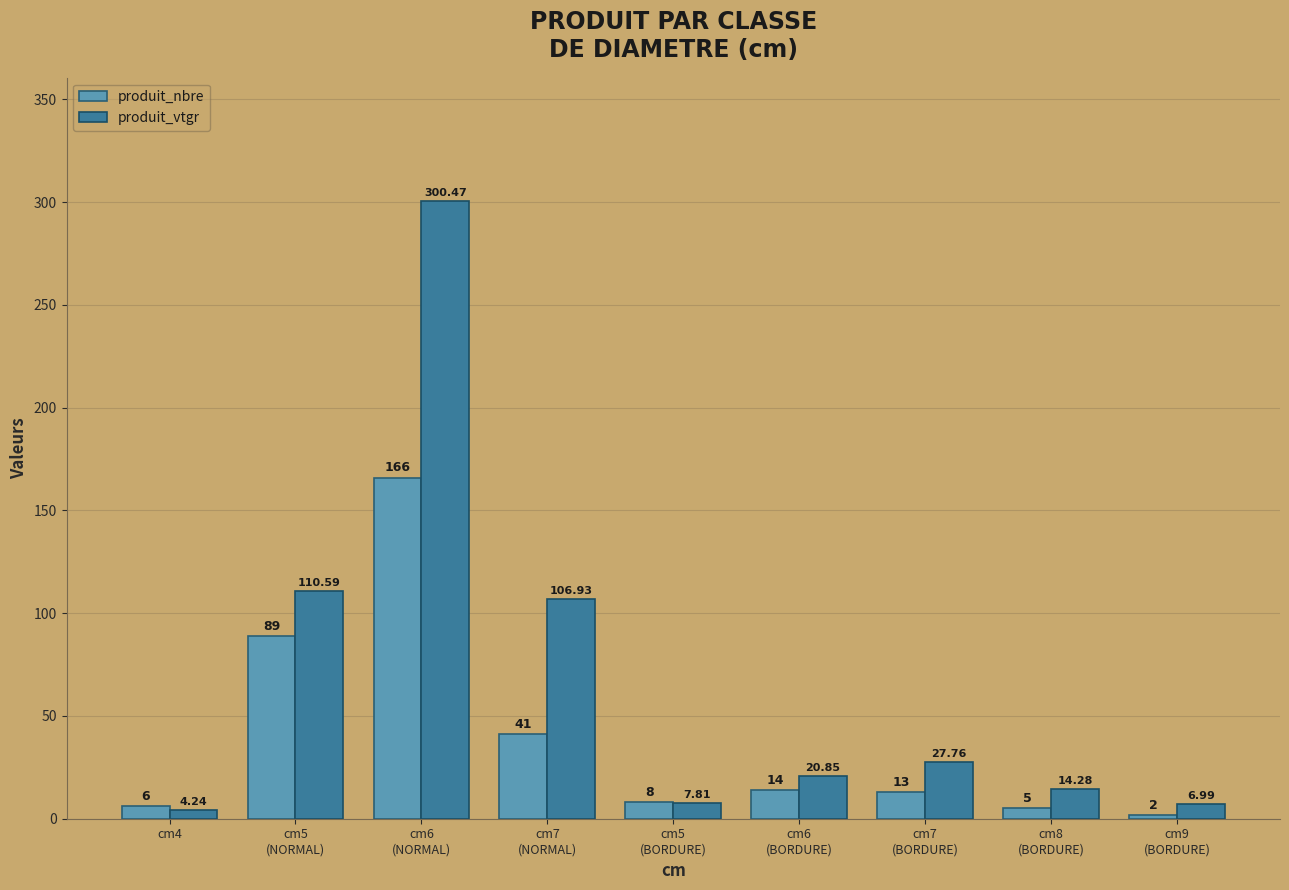

What is the sum of the produit_nbre values at cm7
(BORDURE) and cm9
(BORDURE)?

15.0